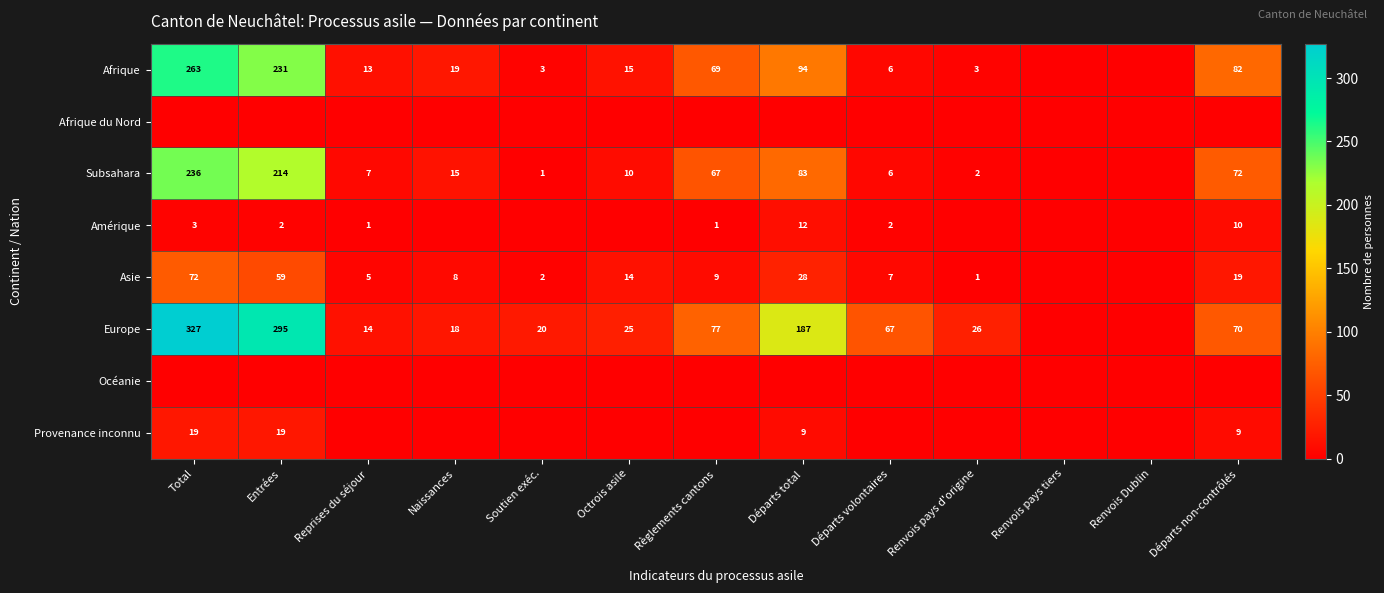

Is it true that Europe equals 270 at Départs total?

False